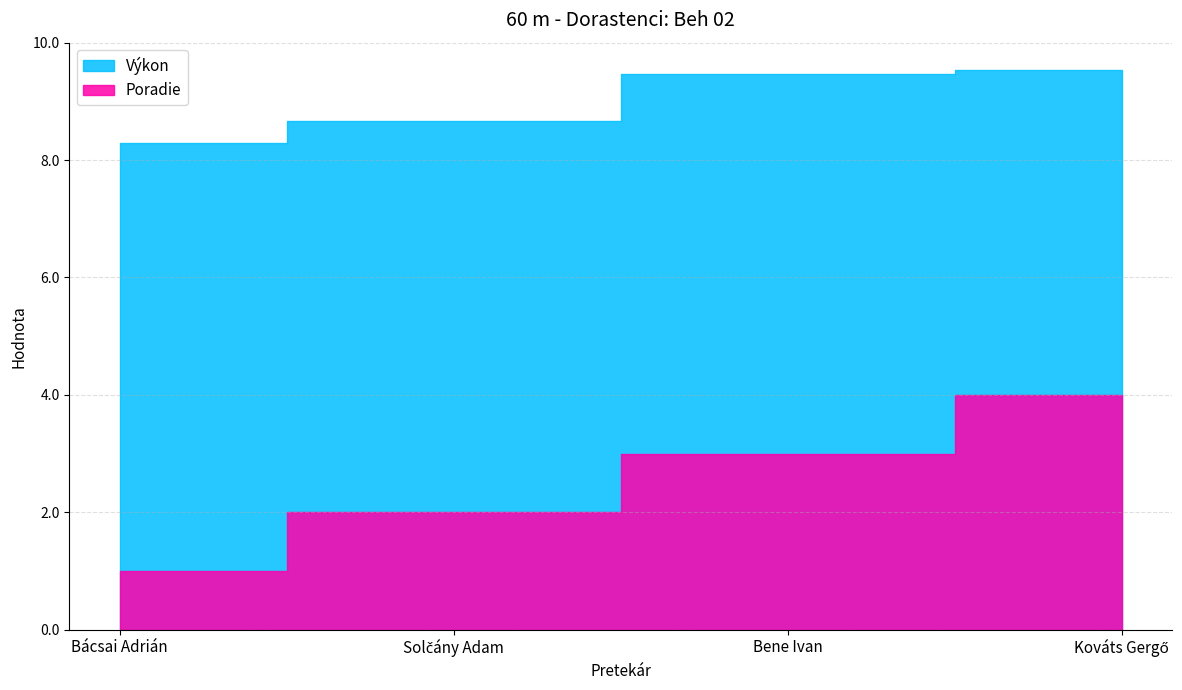

Does the chart display data point markers on the line(s)?

No